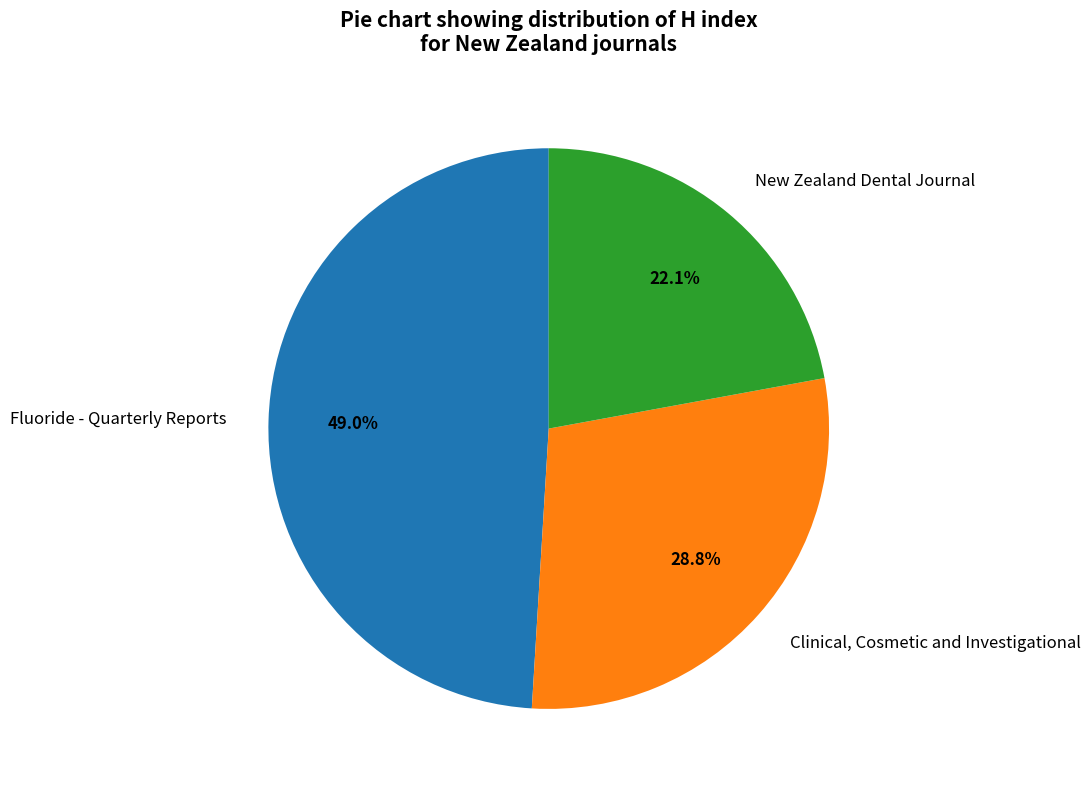

Is it true that Clinical, Cosmetic and Investigational is 43% of the pie?

False